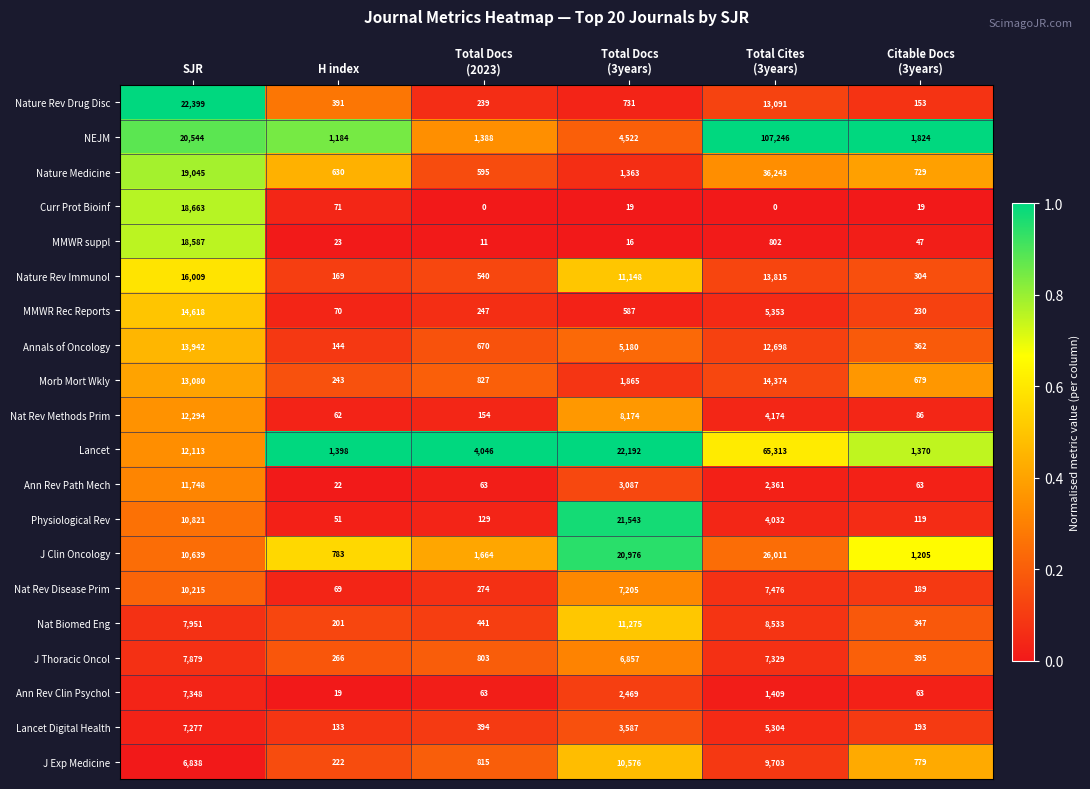

List the series in order of their peak value, highest first.

NEJM, Lancet, Nature Medicine, J Clin Oncology, Nature Rev Drug Disc, Physiological Rev, Curr Prot Bioinf, MMWR suppl, Nature Rev Immunol, MMWR Rec Reports, Morb Mort Wkly, Annals of Oncology, Nat Rev Methods Prim, Ann Rev Path Mech, Nat Biomed Eng, J Exp Medicine, Nat Rev Disease Prim, J Thoracic Oncol, Ann Rev Clin Psychol, Lancet Digital Health